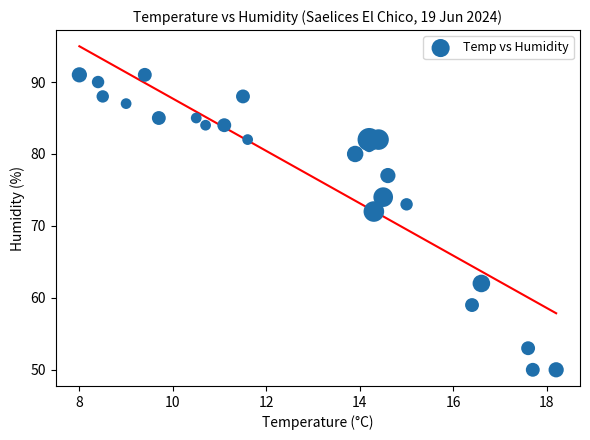

What is the range of Y values (max minus min)?

41